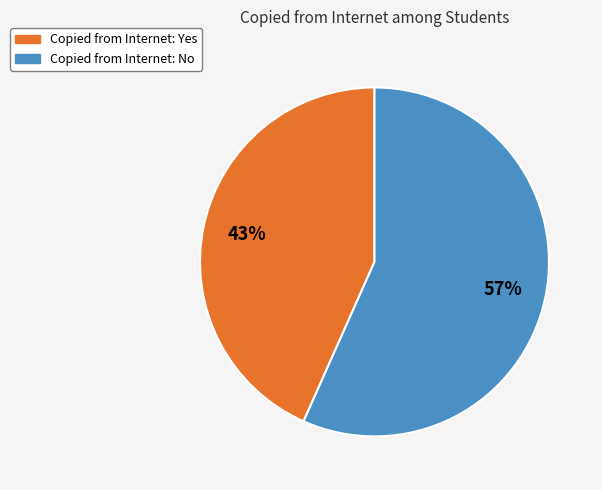

Is there any slice that represents more than half of the pie?

Yes